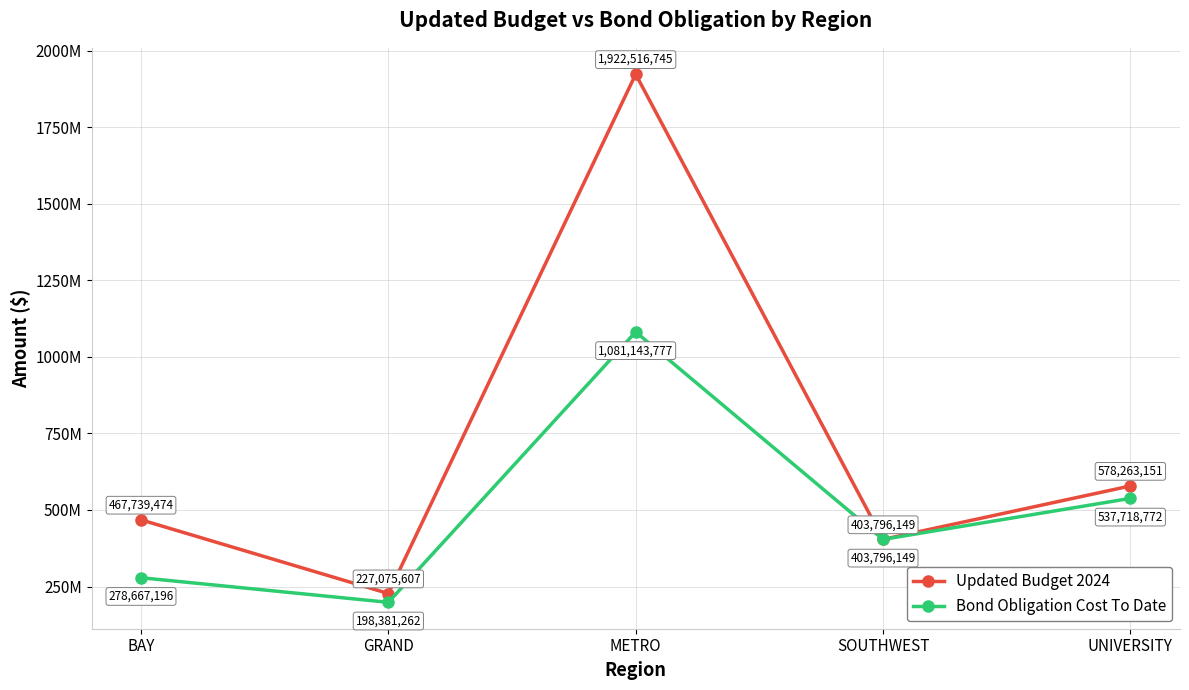

How many interior local peaks does the Bond Obligation Cost To Date series have?

1